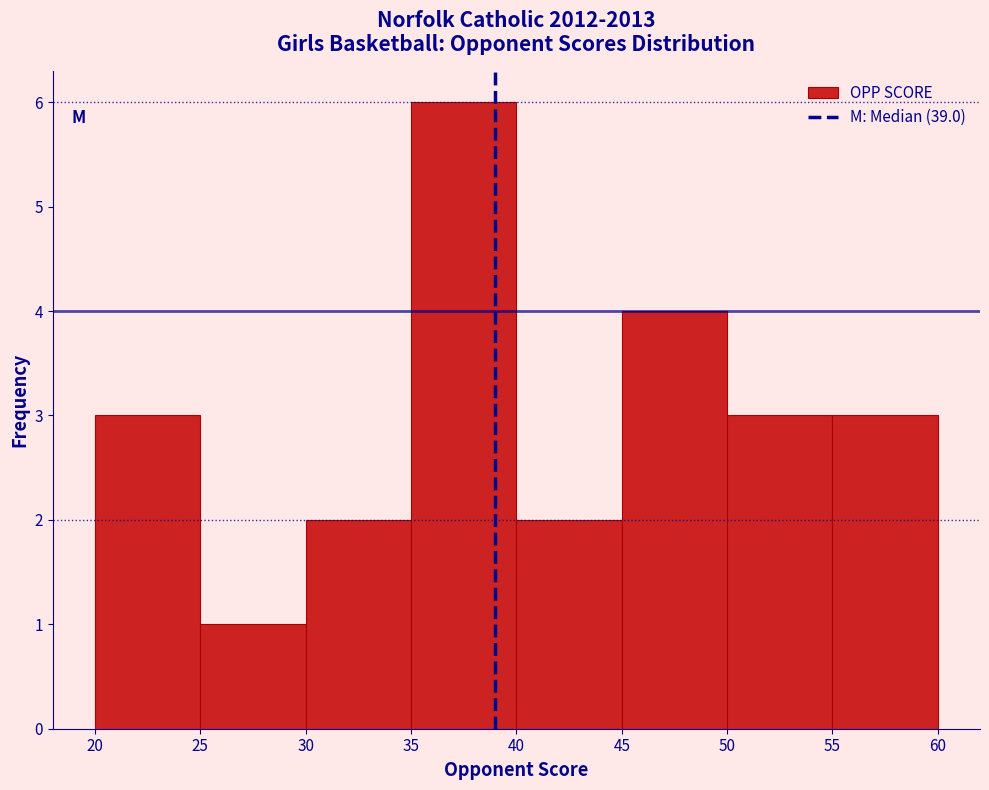

Reading left to right, transcribe this chart: for each bar, give the range it covers on the x-axis and its height. The values are not printed on the chart, so give them approximately, as read against the axis.

20 to 25: 3
25 to 30: 1
30 to 35: 2
35 to 40: 6
40 to 45: 2
45 to 50: 4
50 to 55: 3
55 to 60: 3